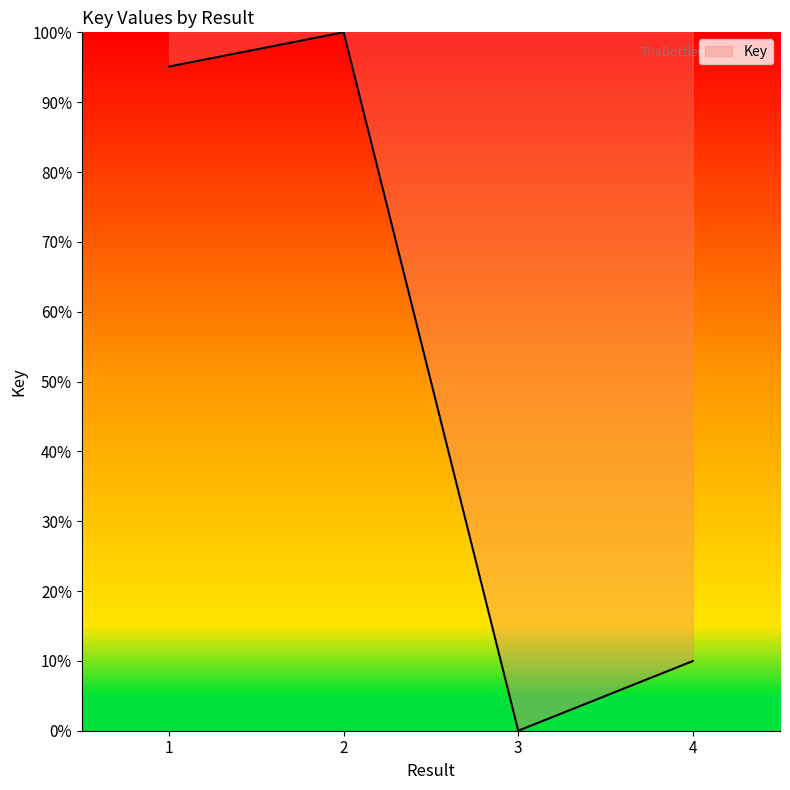

How many values exceed 95?

2